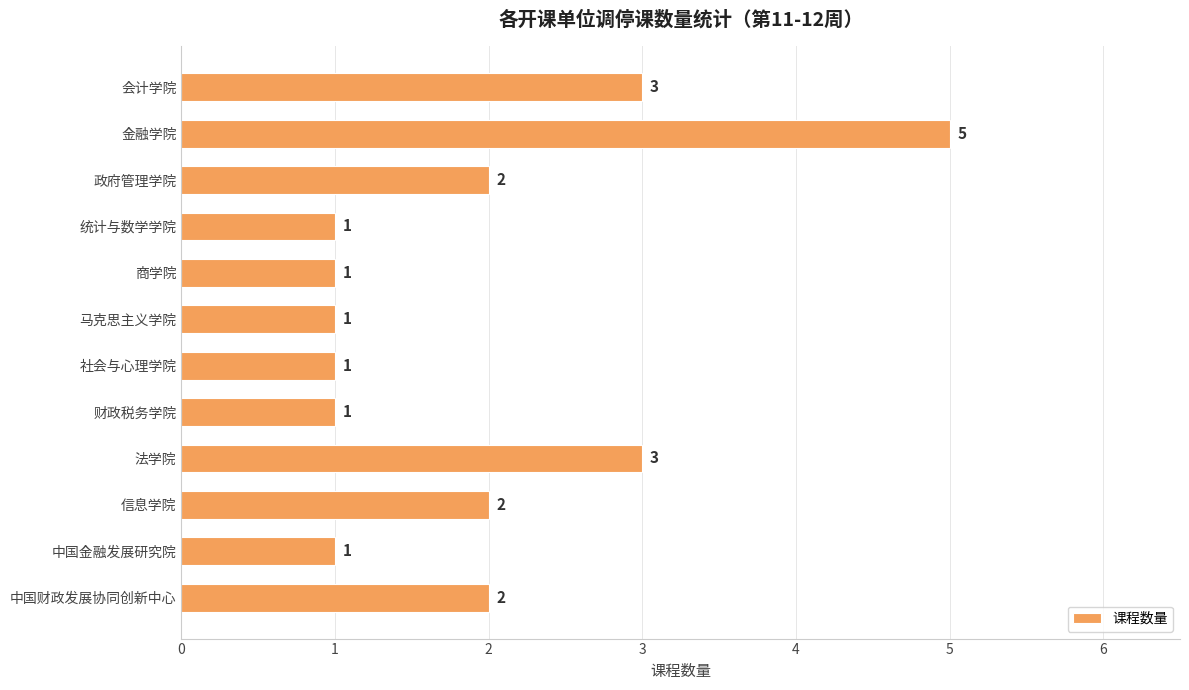

How many distinct data groups are displayed?

1